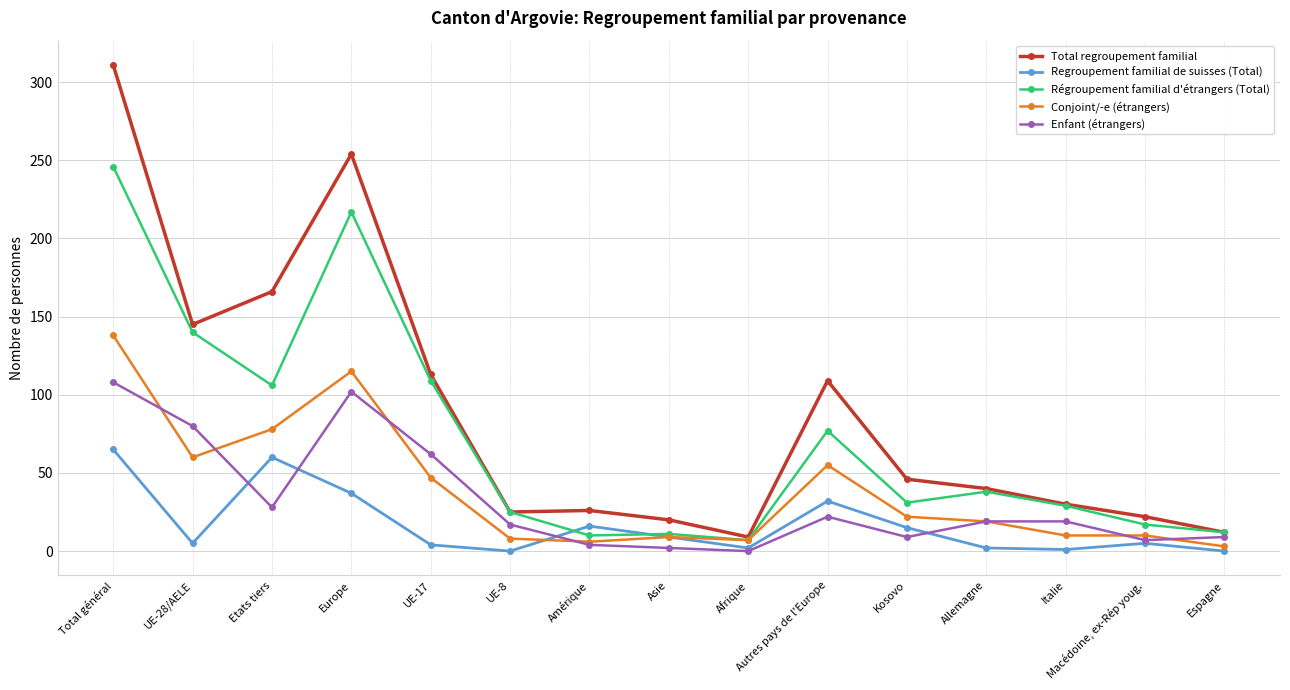

Rank the categories by Régroupement familial d'étrangers (Total) value from highest to lowest.

Total général, Europe, UE-28/AELE, UE-17, Etats tiers, Autres pays de l'Europe, Allemagne, Kosovo, Italie, UE-8, Macédoine, ex-Rép youg., Espagne, Asie, Amérique, Afrique